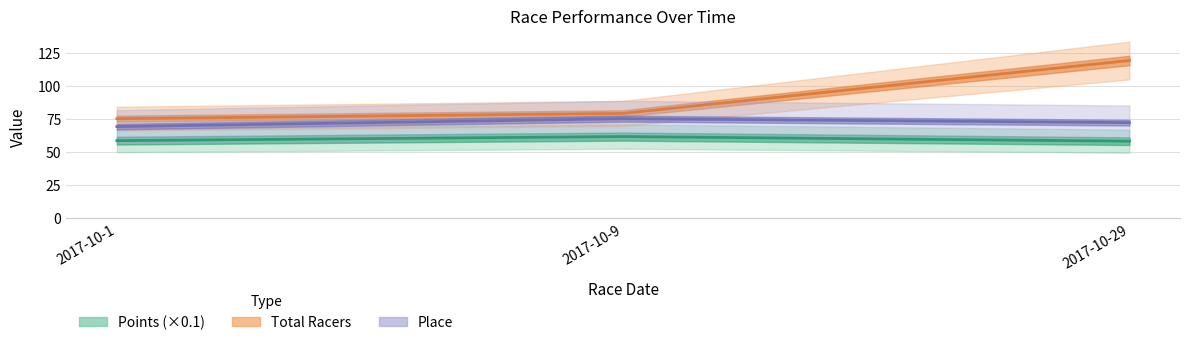

List the series in order of their peak value, lowest first.

Points, Place, Total Racers